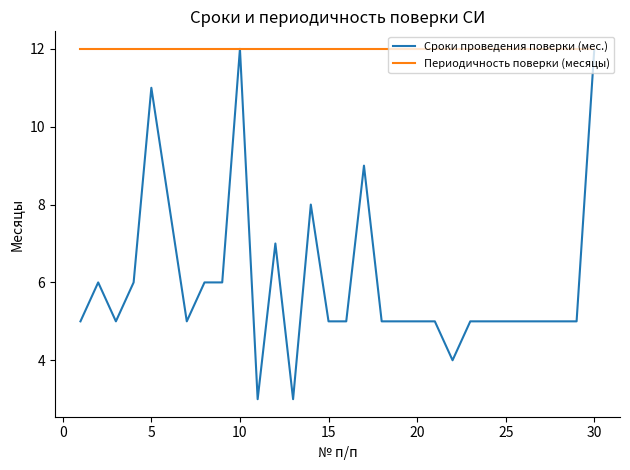

What is the sum of all Периодичность поверки (месяцы) values?

360